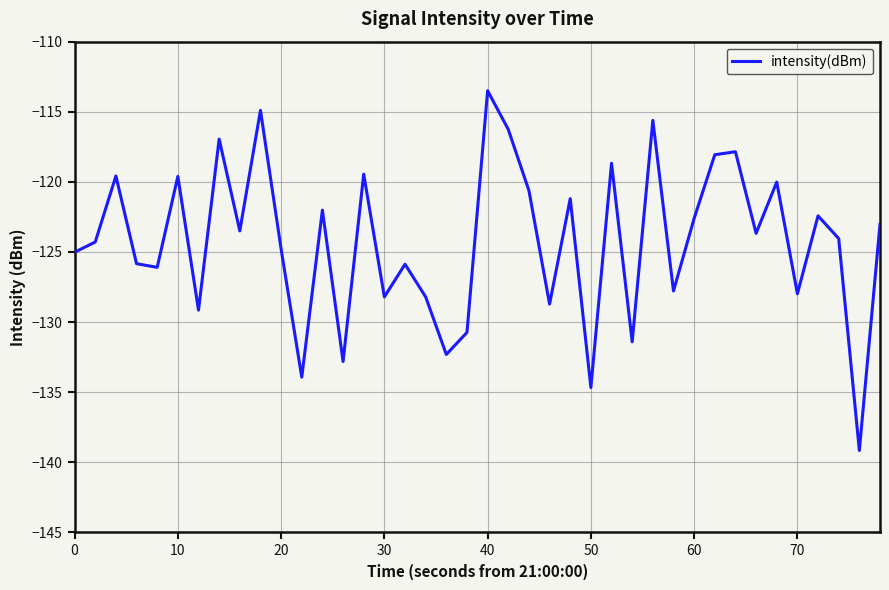

Does the chart display data point markers on the line(s)?

No